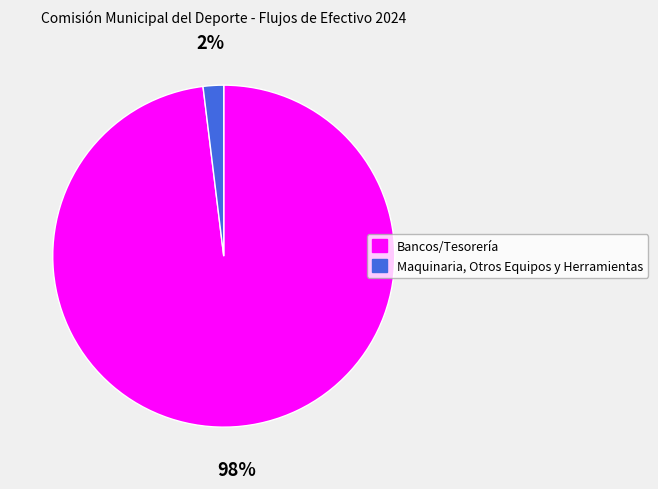

Which category accounts for the majority?

Bancos/Tesorería